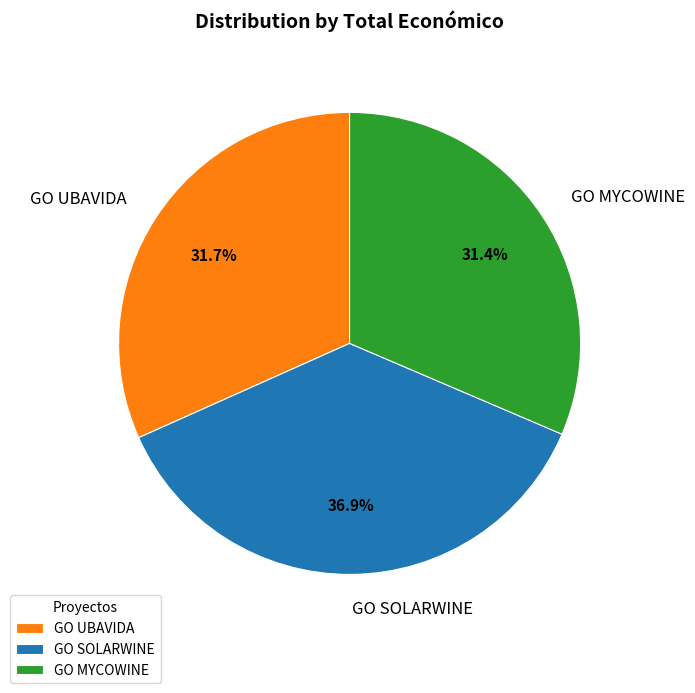

Between GO MYCOWINE and GO SOLARWINE, which is larger?

GO SOLARWINE